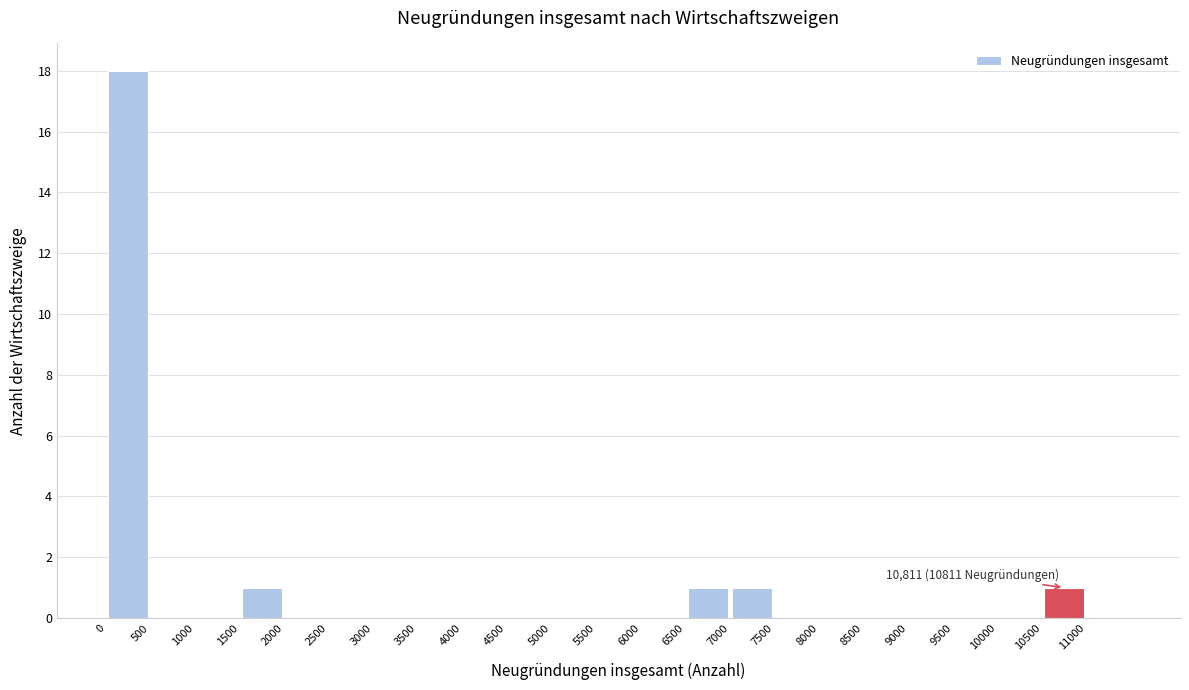

Over which range of the x-axis is the bar tallest?

0 to 500